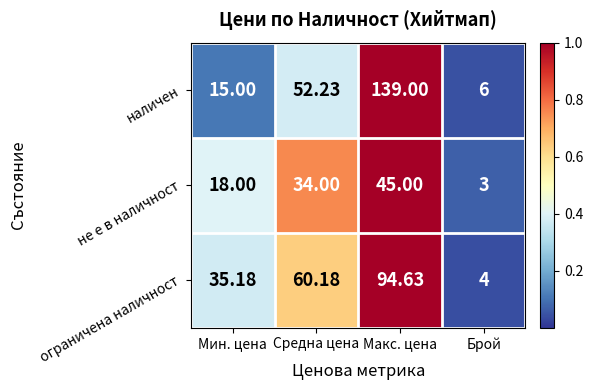

At which category is the sum across all series the highest?

Макс. цена